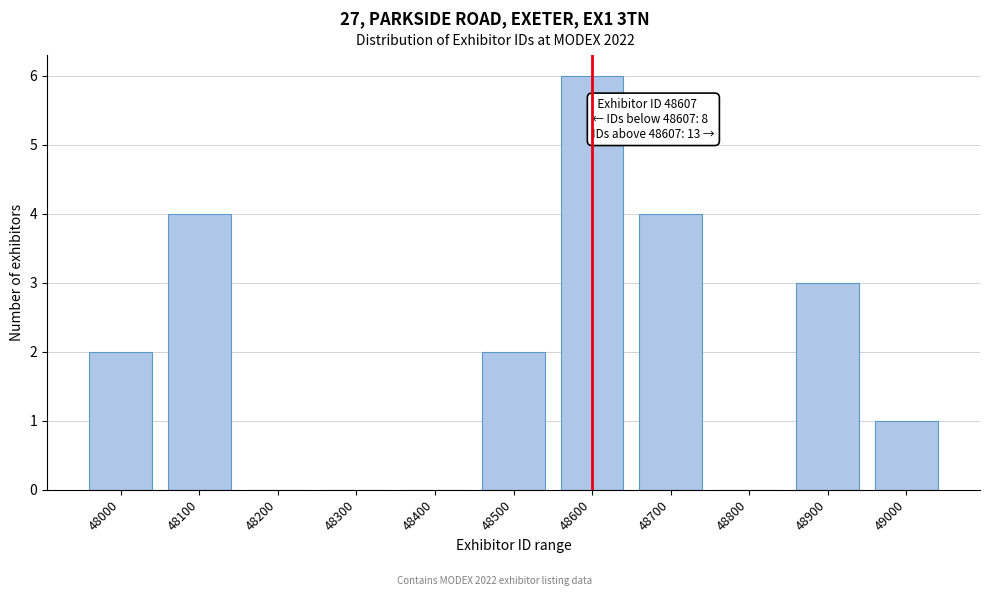

Reading right to left, what are all the values shown in this chart?

49000=1	48900=3	48800=0	48700=4	48600=6	48500=2	48400=0	48300=0	48200=0	48100=4	48000=2